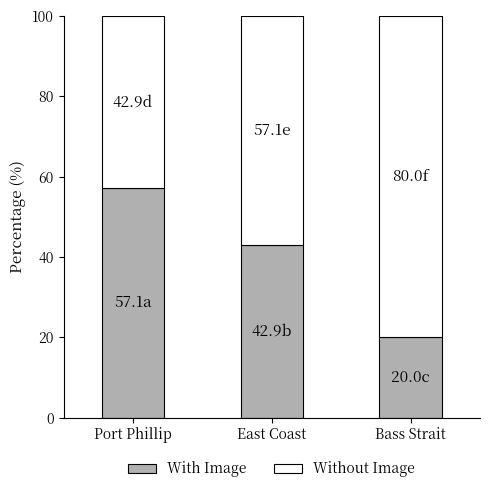

The With Image series shows 31.5 at Bass Strait. True or false?

False